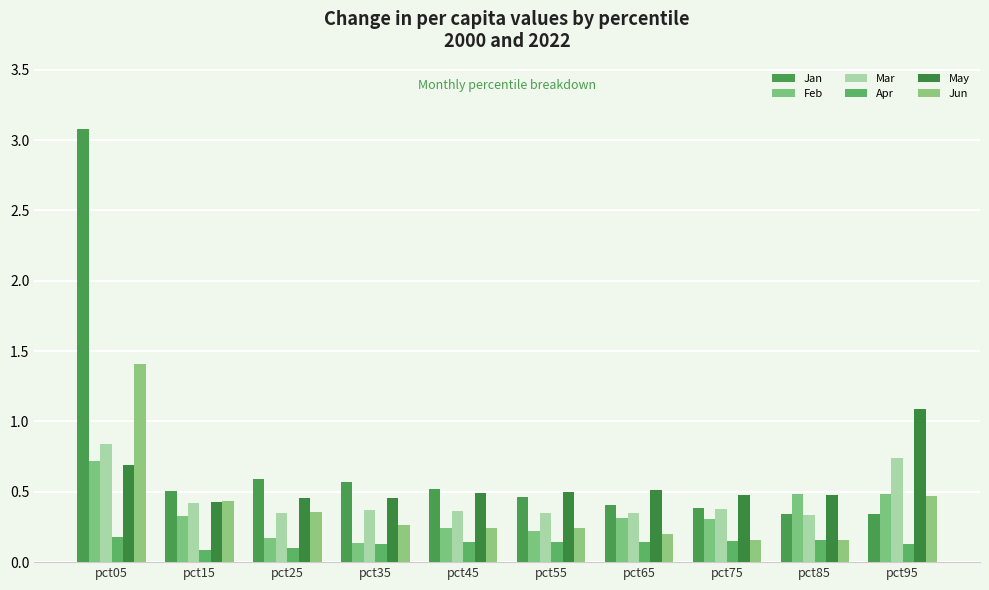

At which category is the sum across all series the highest?

pct05